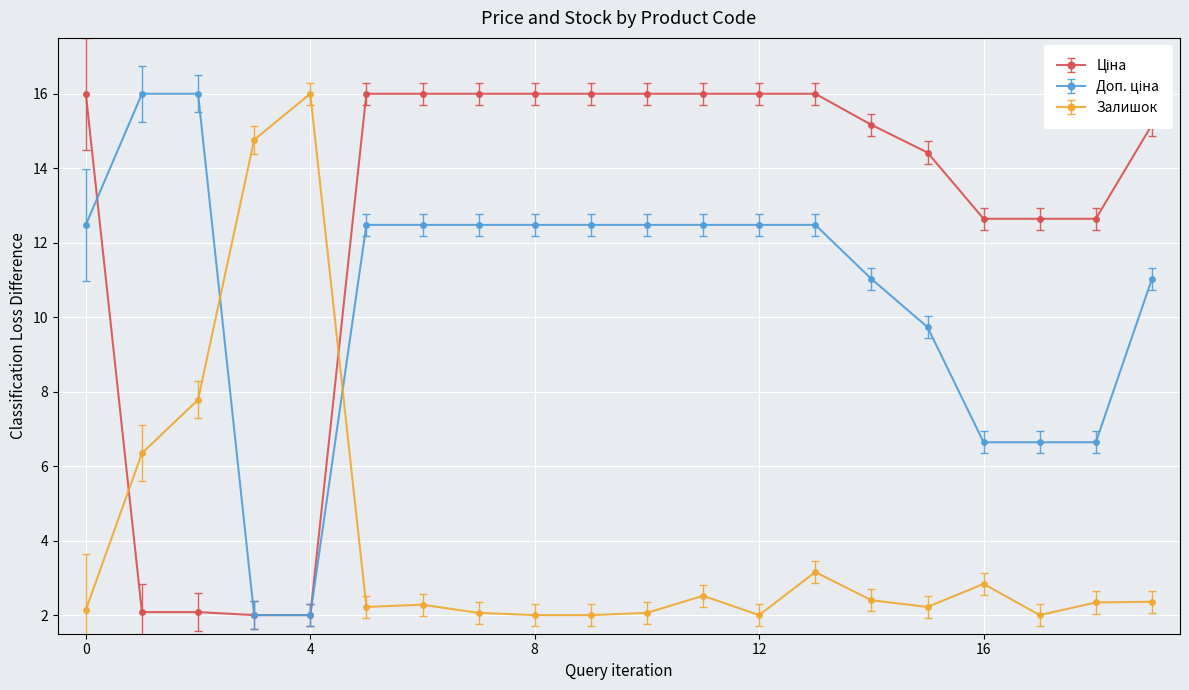

Count the number of categories in the chart.

20